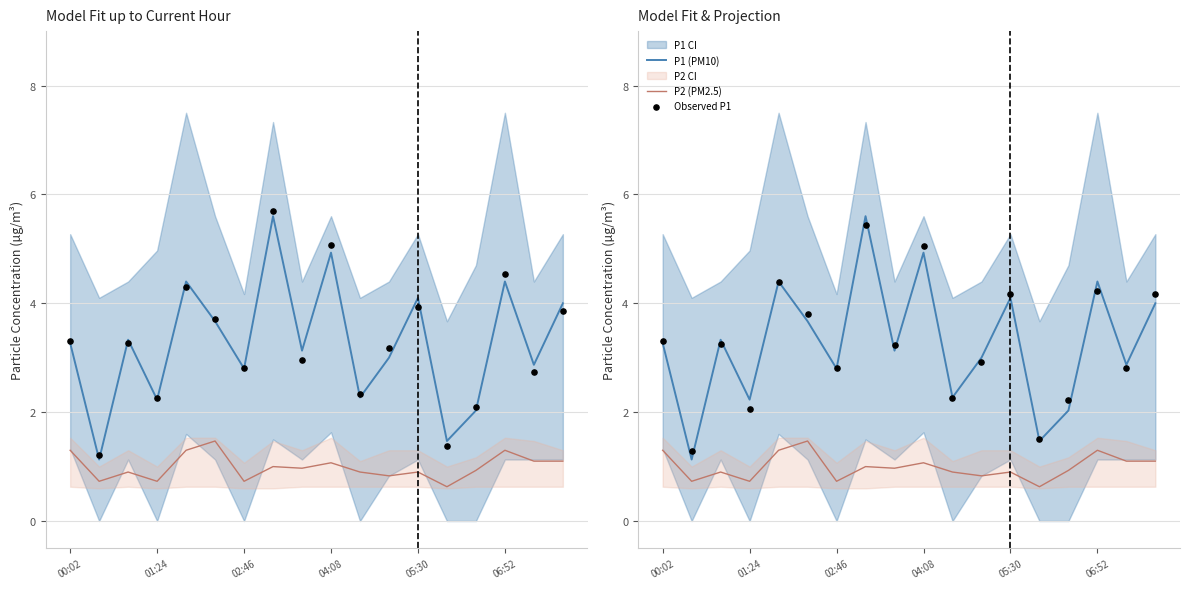

At how many categories does at least one series exceed 1?

18